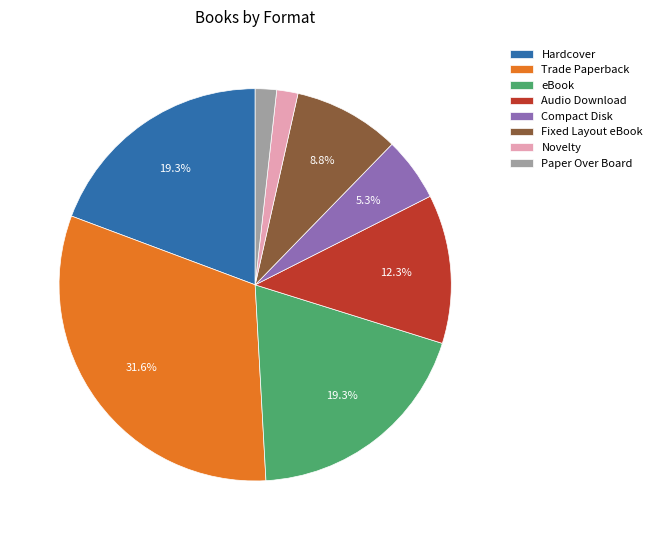

True or false: eBook accounts for 19% of the total.

True